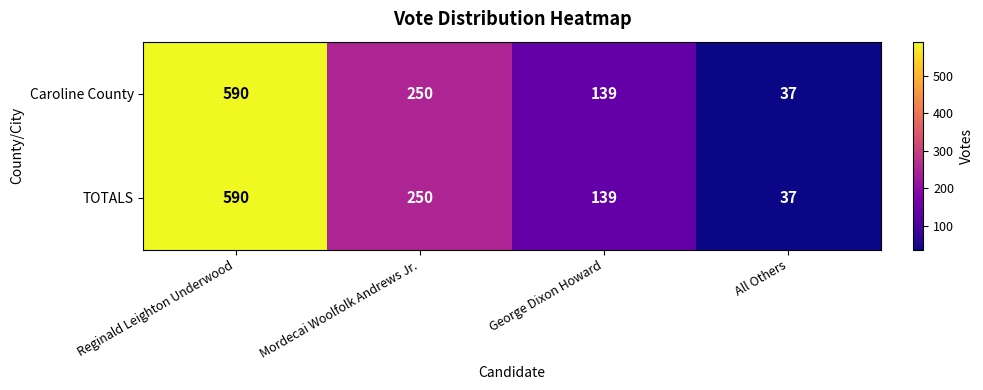

What is the difference between the TOTALS values at All Others and Mordecai Woolfolk Andrews Jr.?

213